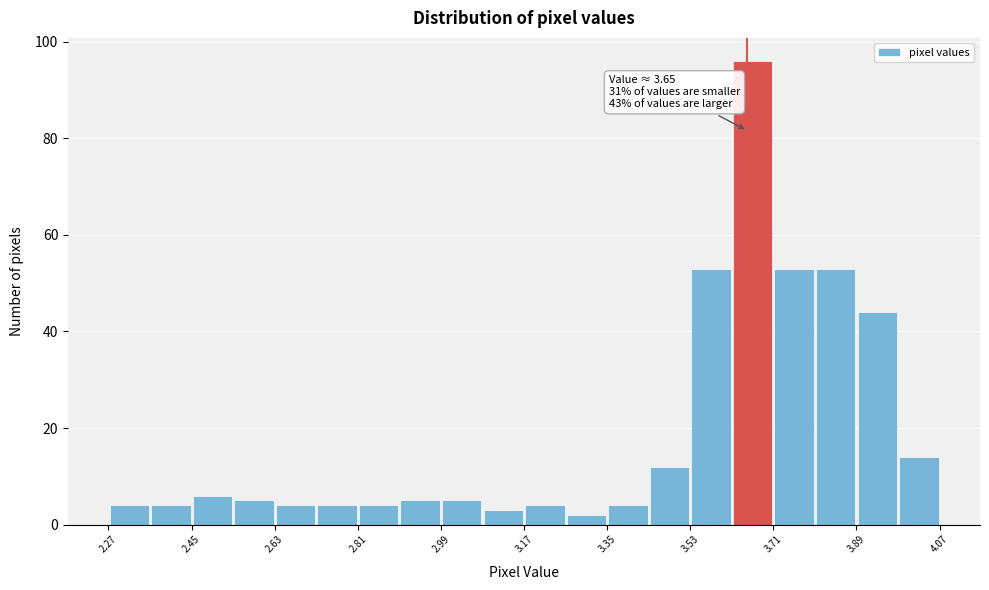

Which range on the x-axis has the tallest bar?

3.62 to 3.70